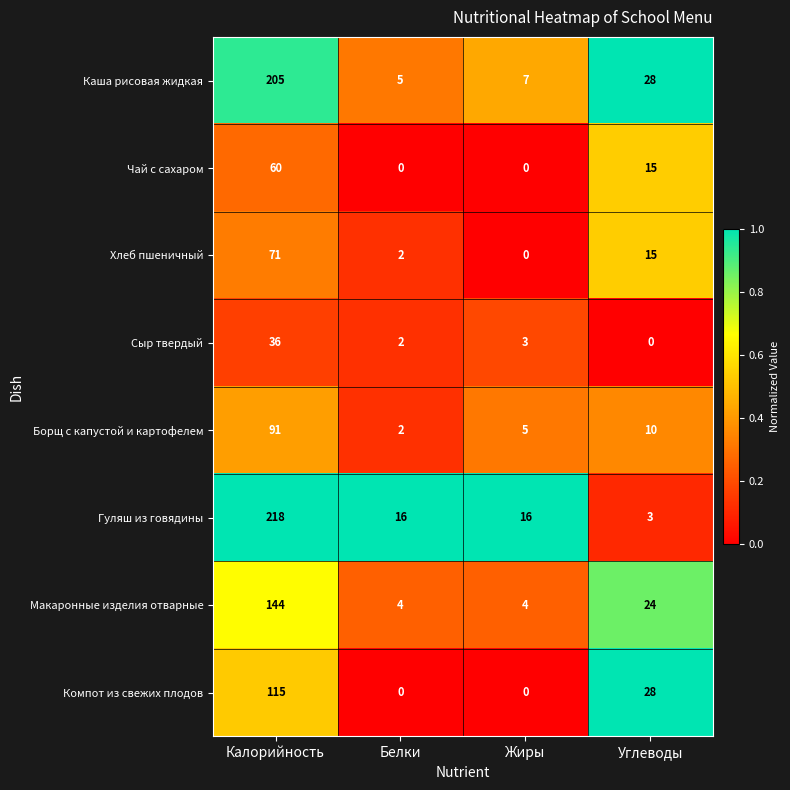

Which series has the largest range (max minus min)?

Гуляш из говядины